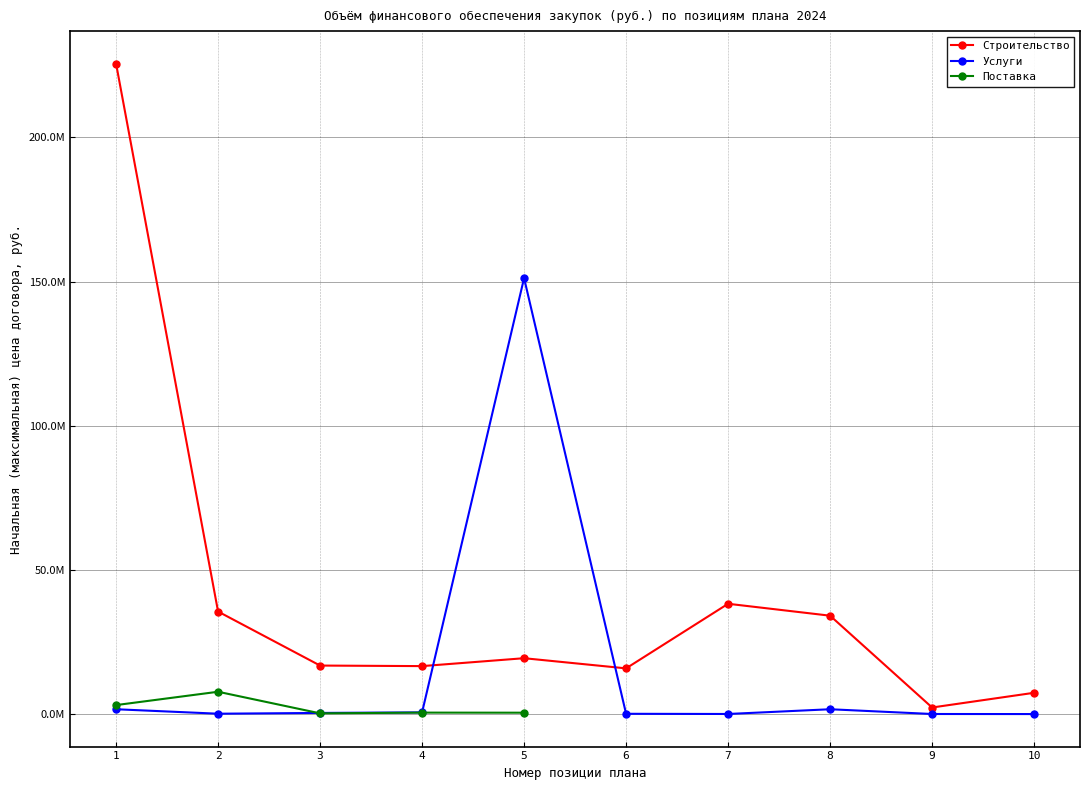

At which category is the sum across all series the highest?

1